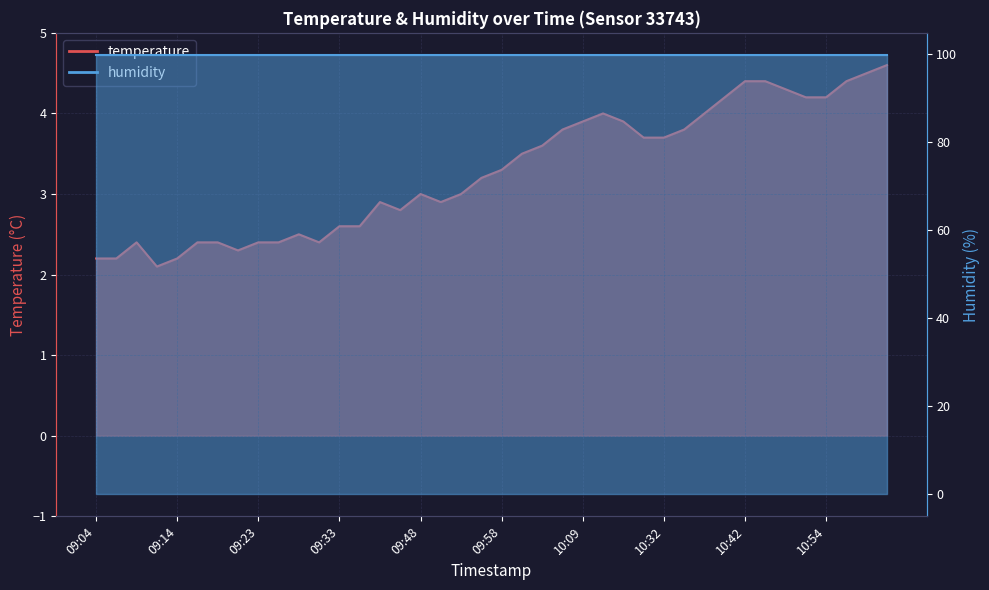

Reading left to right, what are all the values shown in this chart?

2.2	2.2	2.4	2.1	2.2	2.4	2.4	2.3	2.4	2.4	2.5	2.4	2.6	2.6	2.9	2.8	3.0	2.9	3.0	3.2	3.3	3.5	3.6	3.8	3.9	4.0	3.9	3.7	3.7	3.8	4.0	4.2	4.4	4.4	4.3	4.2	4.2	4.4	4.5	4.6